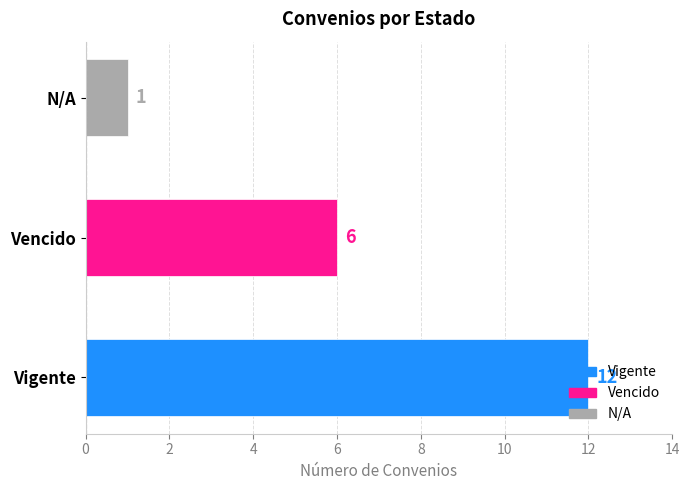

What is the difference between the second highest and minimum values?

5